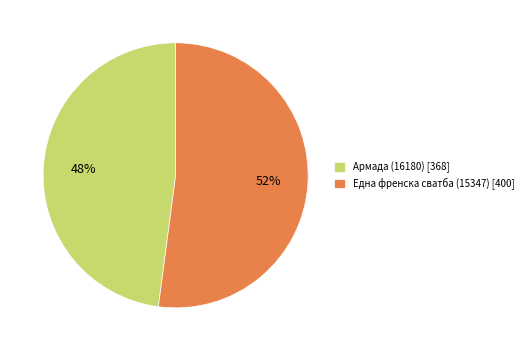

Approximately how many times larger is the value at Една френска сватба (15347) [400] compared to Армада (16180) [368]?

1.1